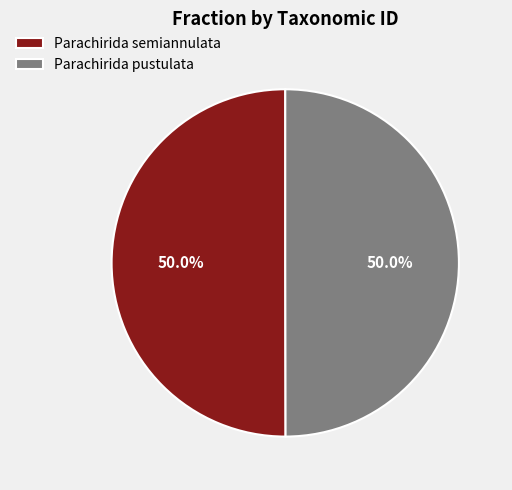

Is it true that Parachirida pustulata is 56% of the pie?

False